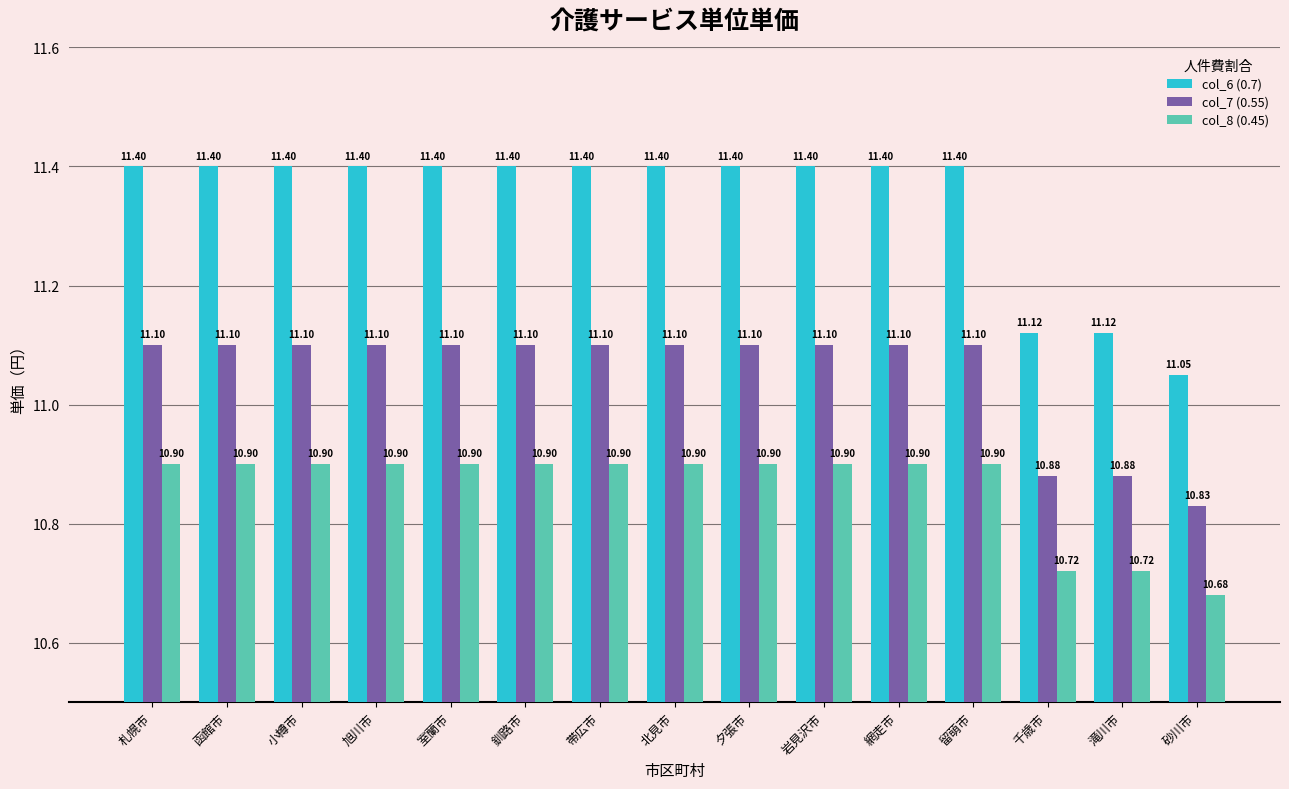

Is it true that col_8 (0.45) equals 18.9 at 網走市?

False